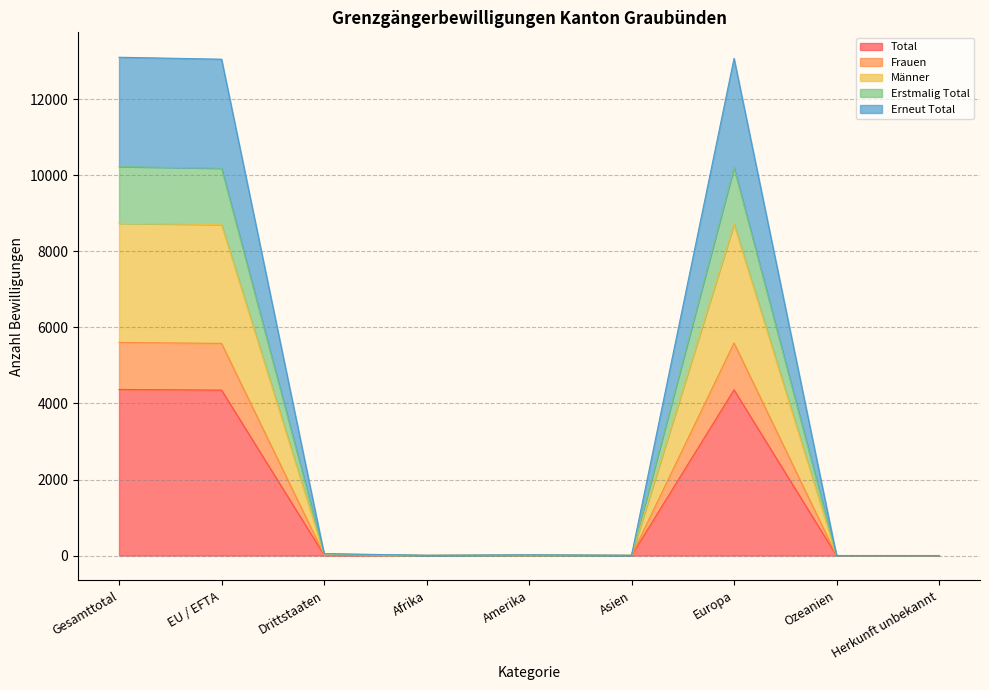

At which label is Total closest to 2184?

Drittstaaten